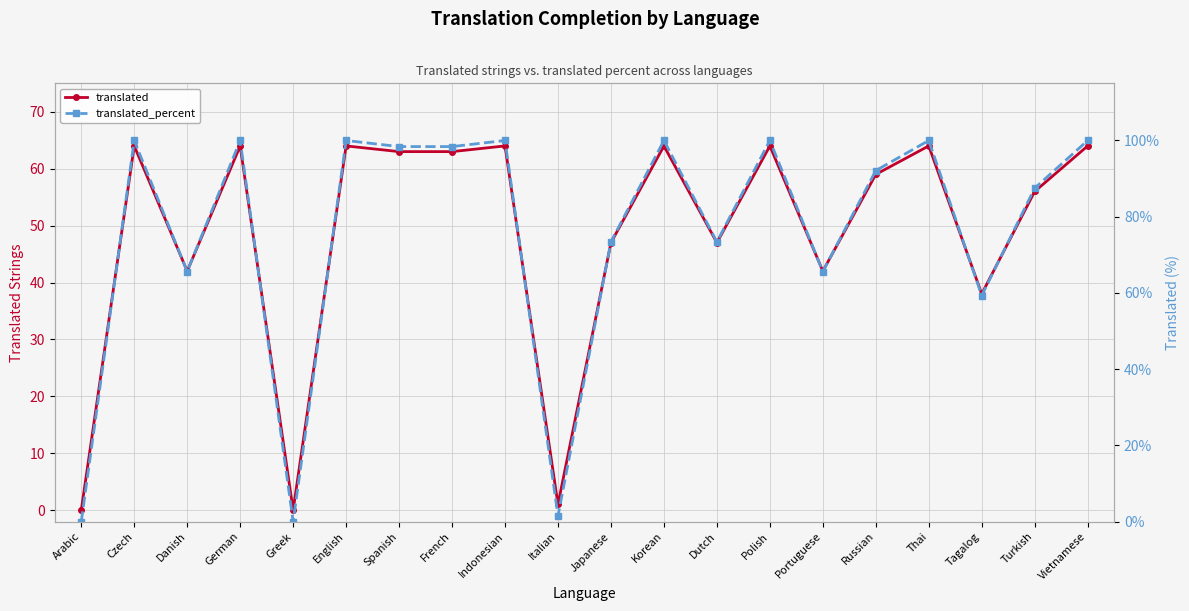

True or false: translated and translated_percent cross at least once.

False